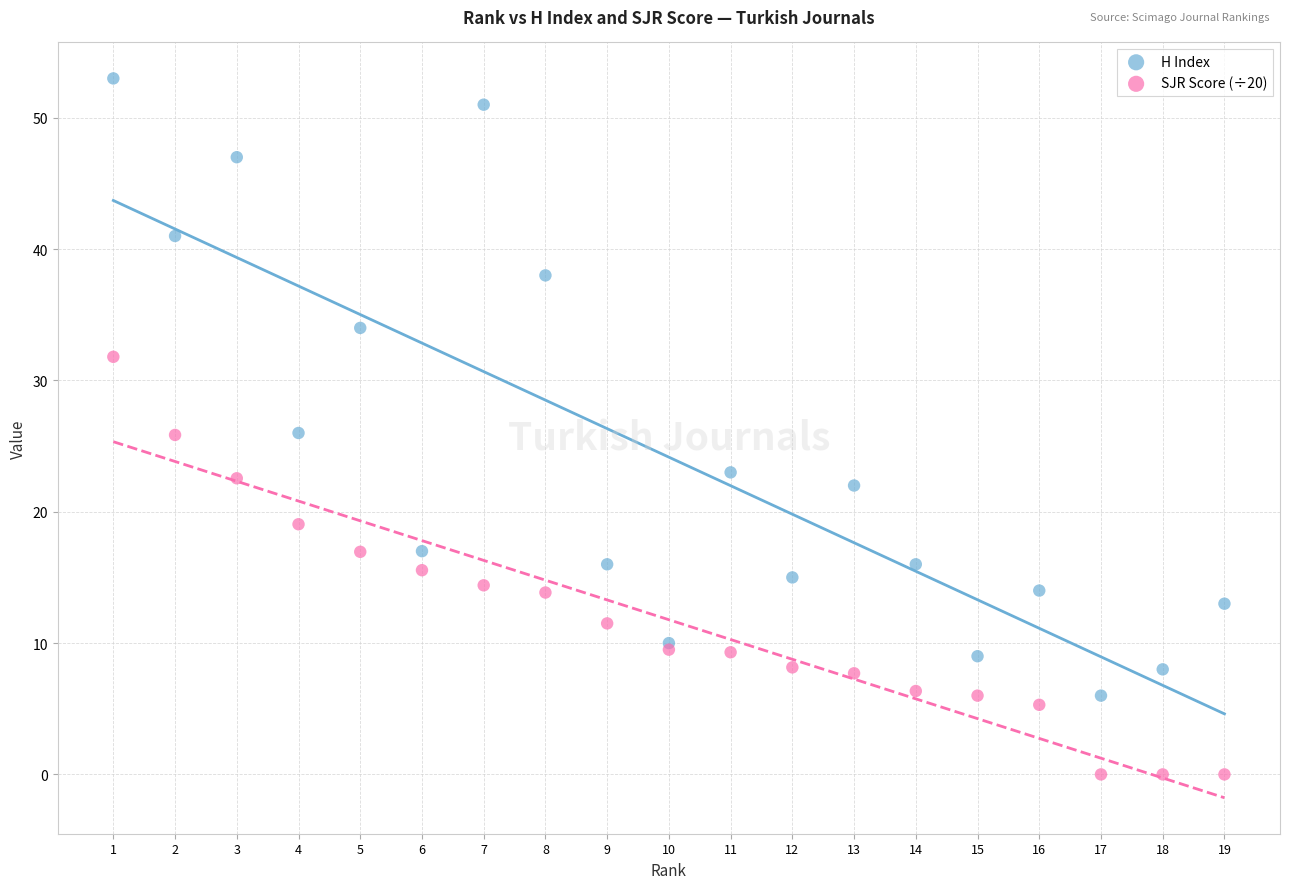

Which series reaches the minimum Y coordinate?

SJR Score (÷20)